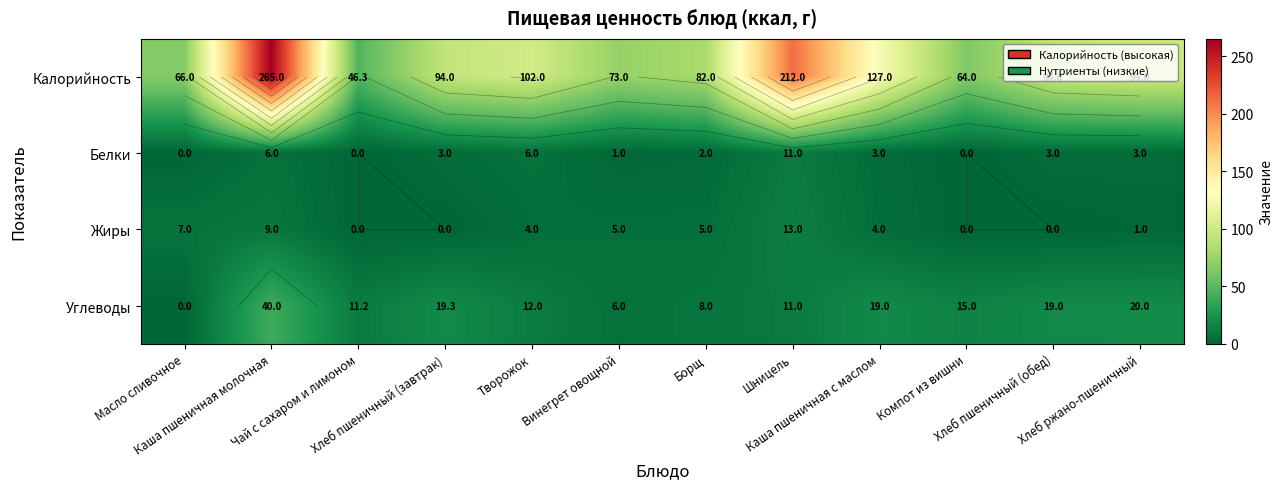

What is the difference between the maximum and minimum values in the Калорийность series?

218.7